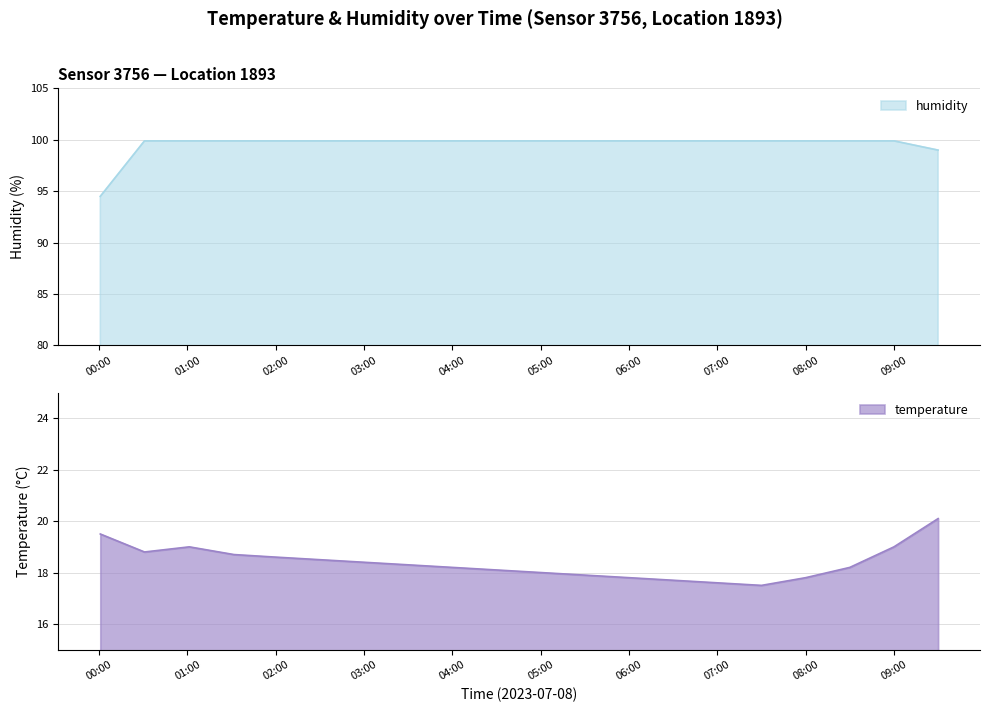

Does the chart have visible grid lines?

Yes